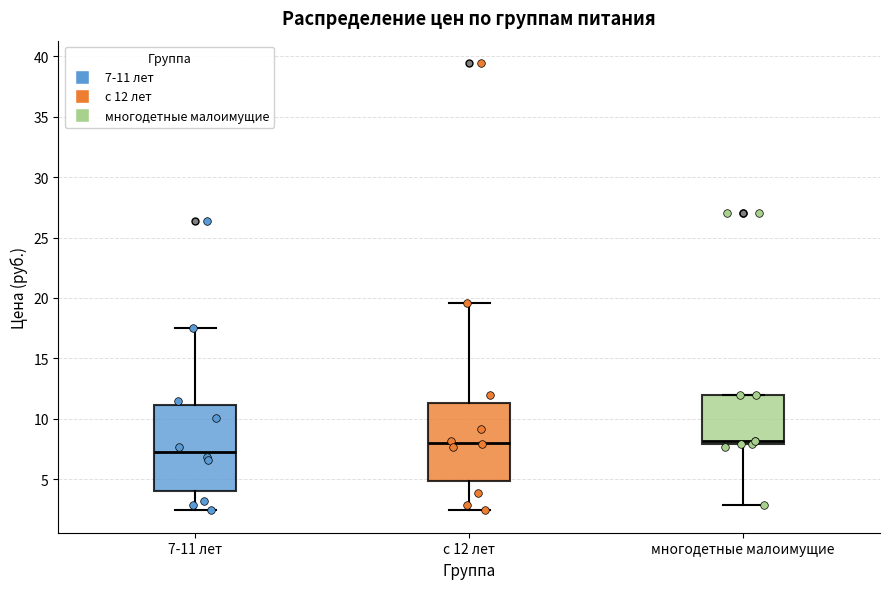

Where does the upper whisker of the box for с 12 лет end on the y-axis? The values are not printed on the chart, so give them approximately, as read against the axis.

19.5